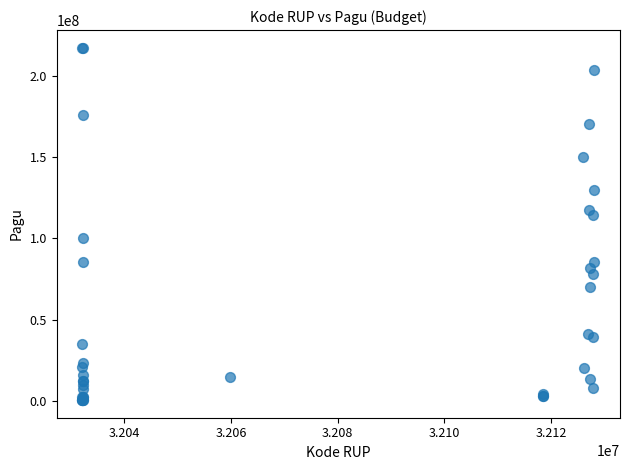

What Y value in the scatter plot is closest to 108830000?

114296000